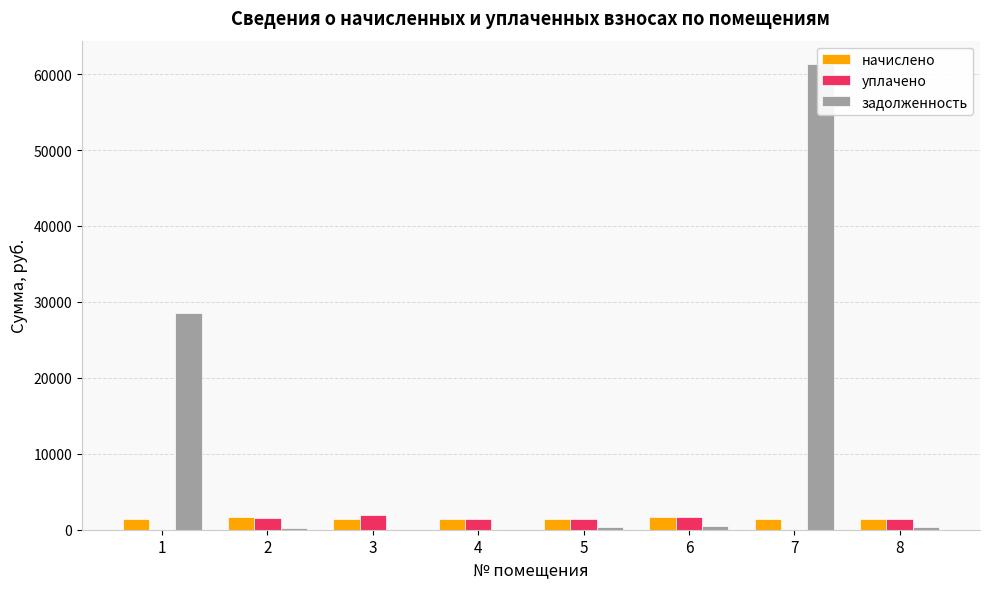

What is the average value of the начислено series?

1470.7